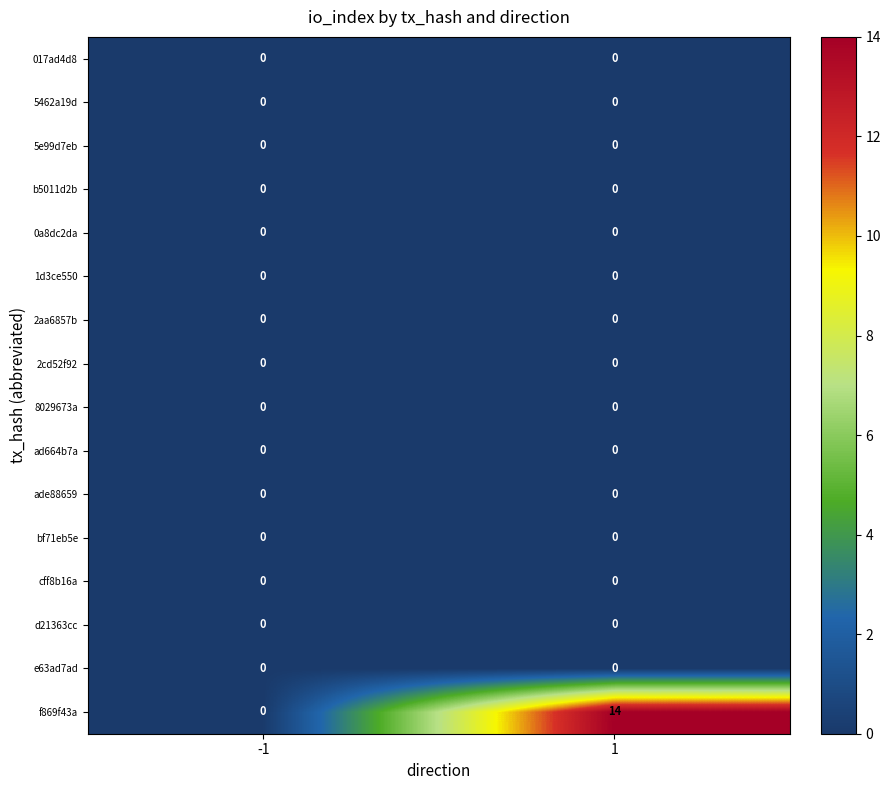

What is the spread (max minus min) of values at 1?

14